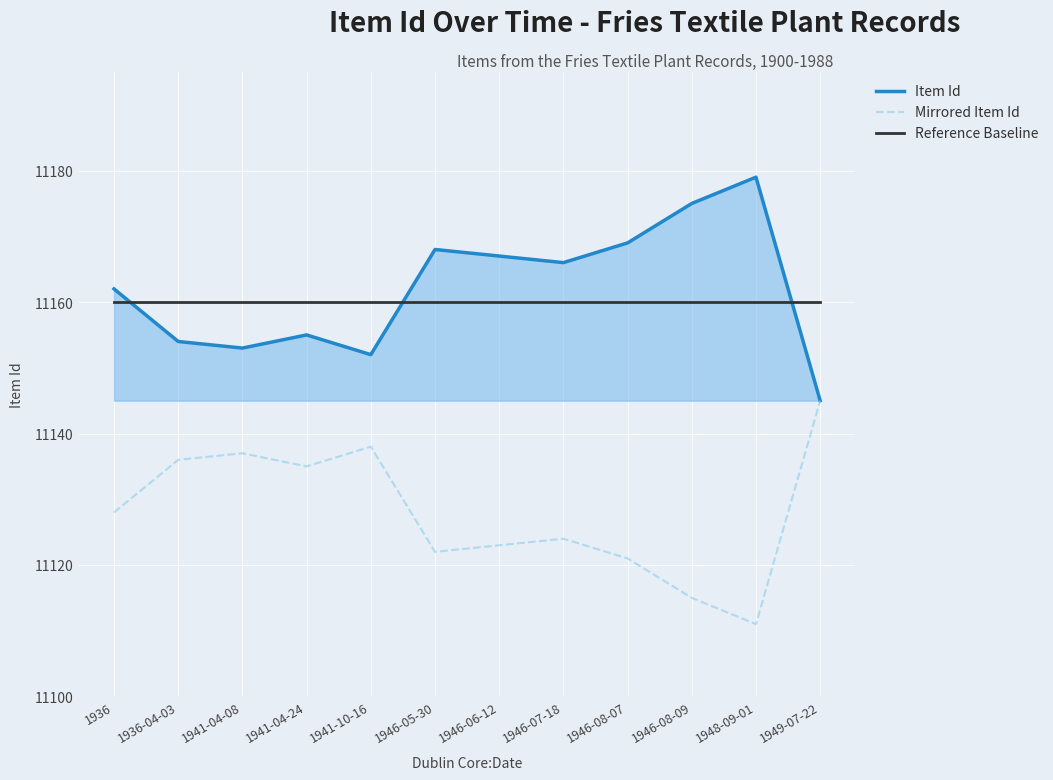

After their last crossing, which series has the higher values: Item Id or Reference Baseline?

Reference Baseline